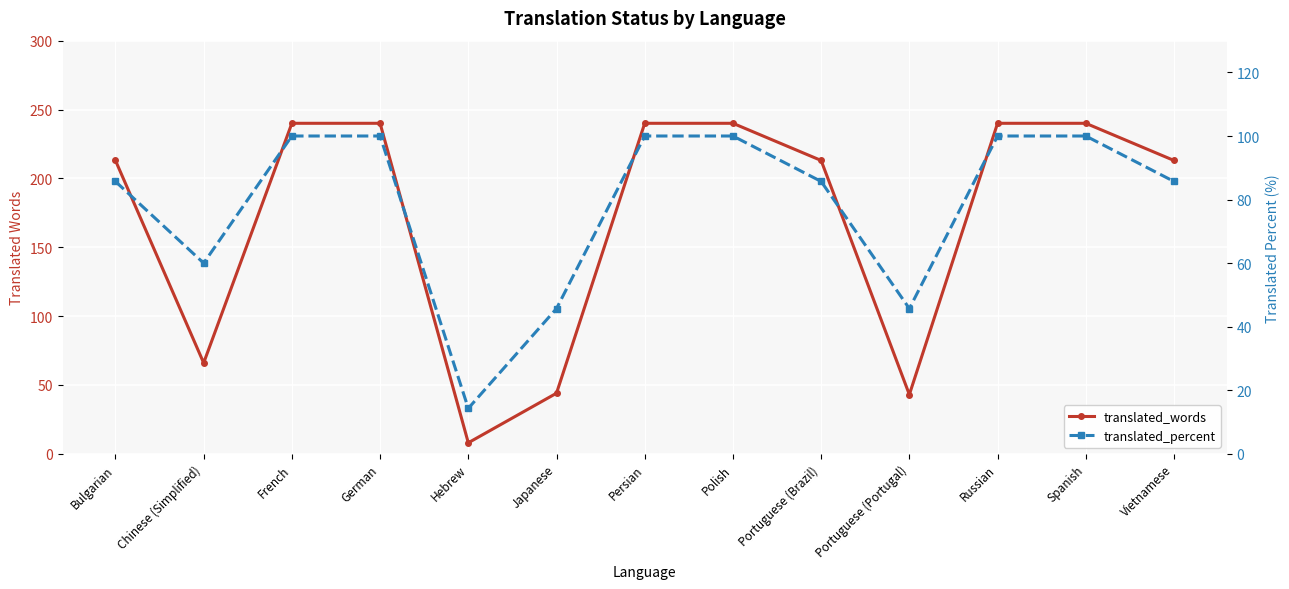

How many lines are shown in the chart?

2